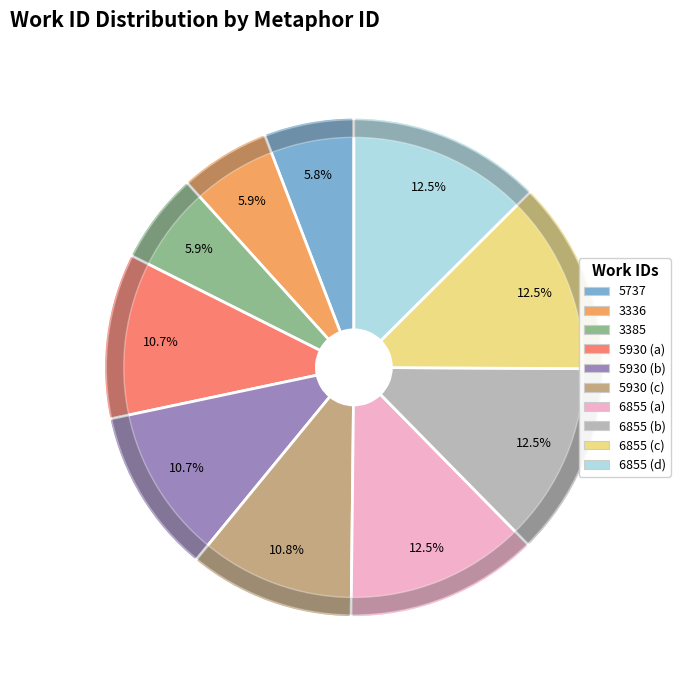

Does any single category account for the majority?

No